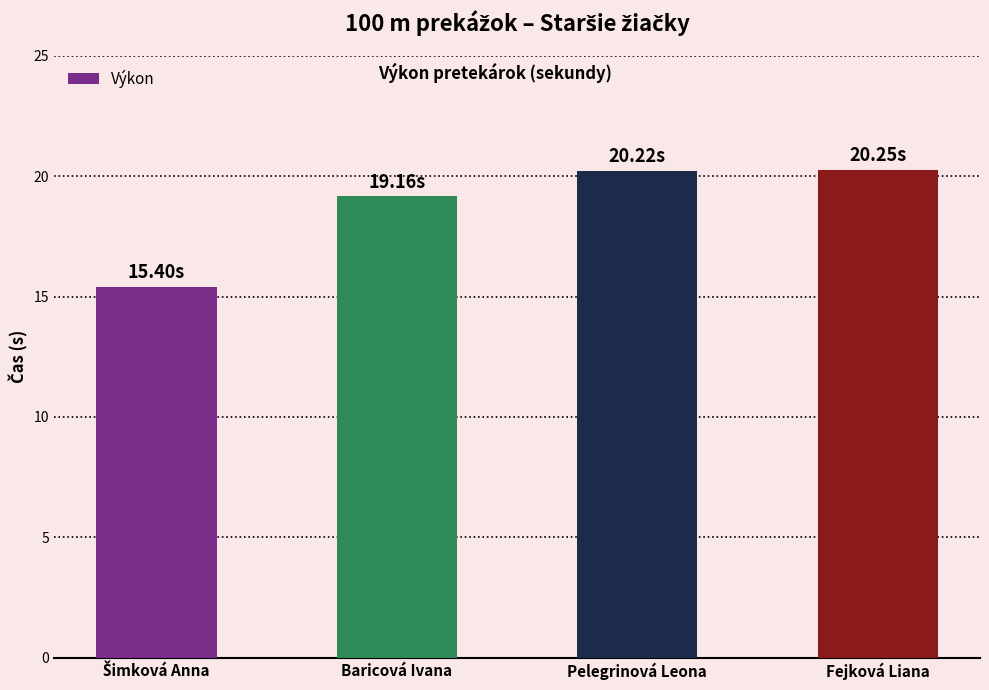

How many bars are there in total?

4